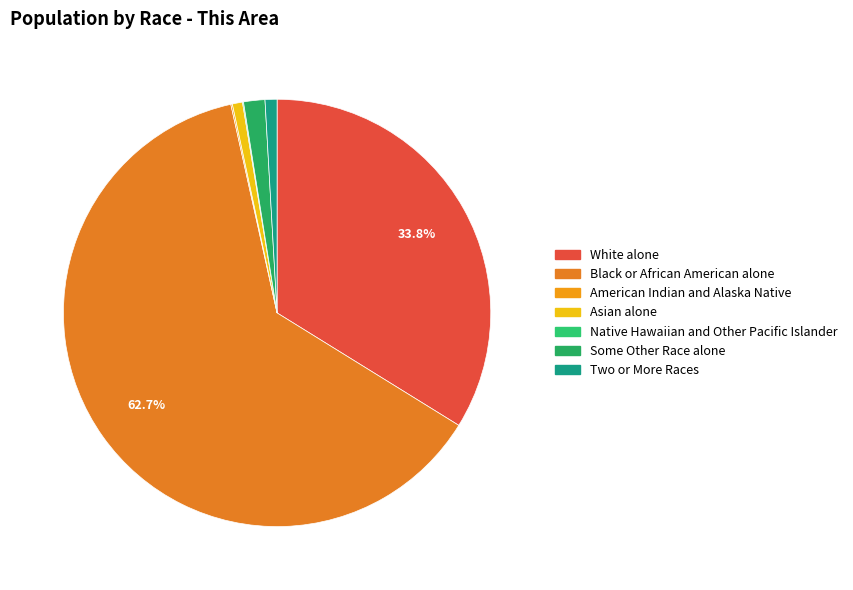

Which slice is the smallest?

Native Hawaiian and Other Pacific Islander